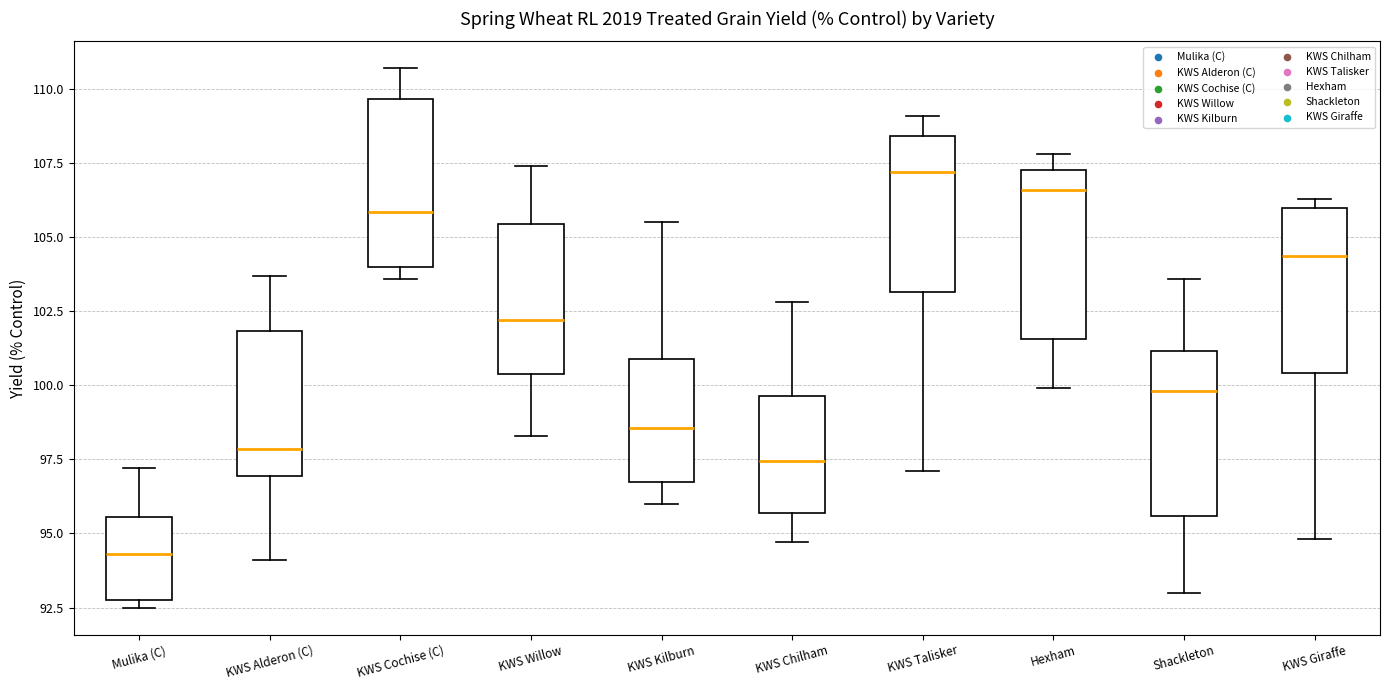

Which box's median line is the highest?

KWS Talisker